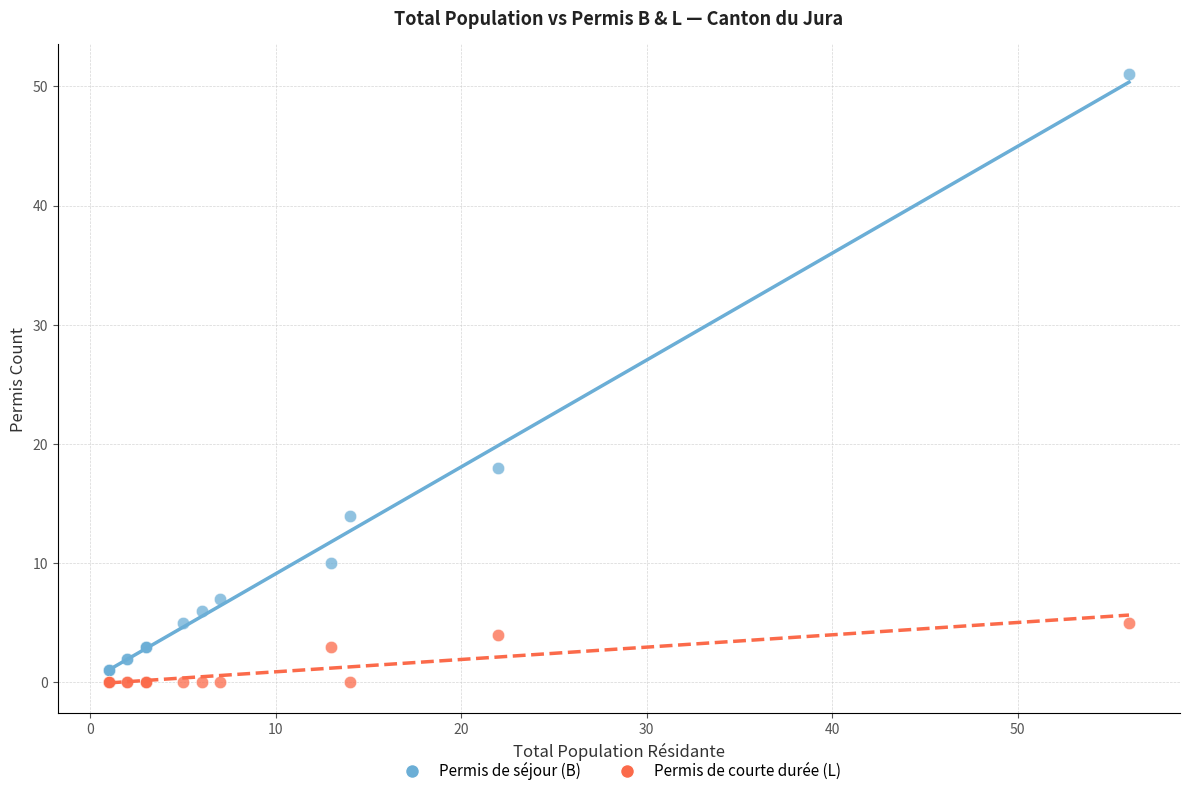

Which series contains the highest Y value?

Permis de séjour (B)